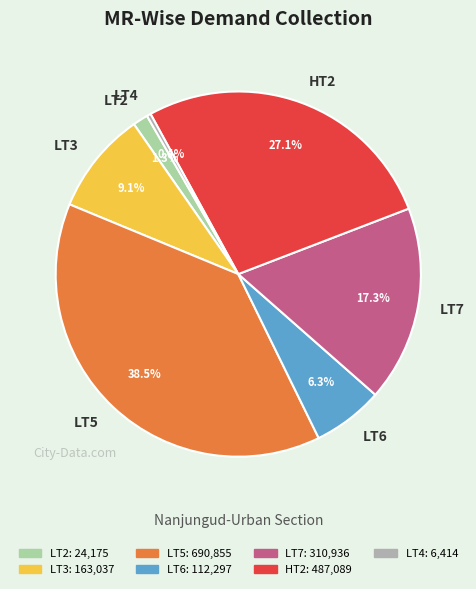

To the nearest percent, what portion does LT6 represent?

6%